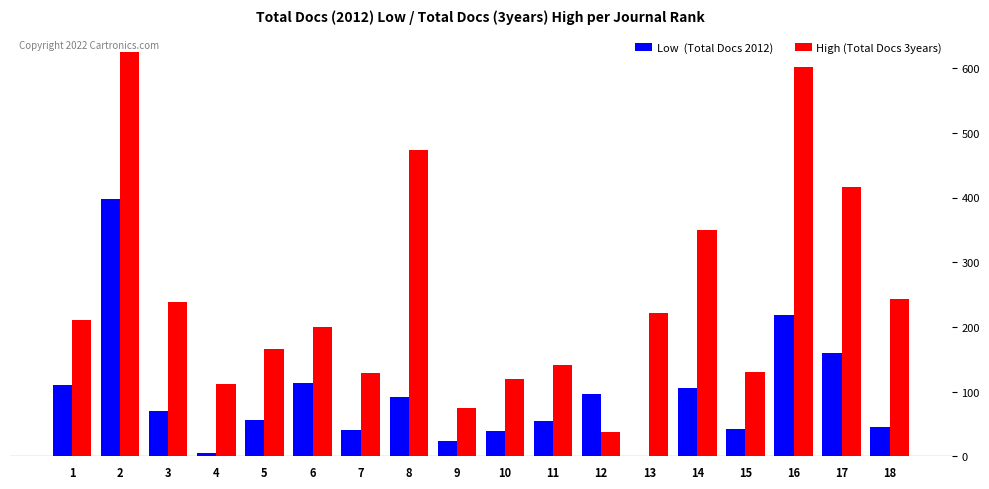

What is the total value across all series at 11?

196